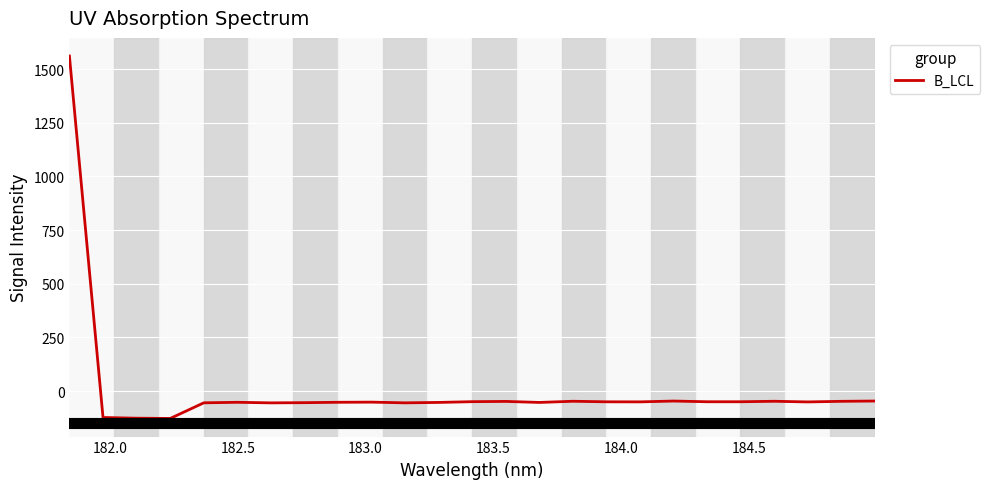

What is the maximum value shown in the chart?

1560.9